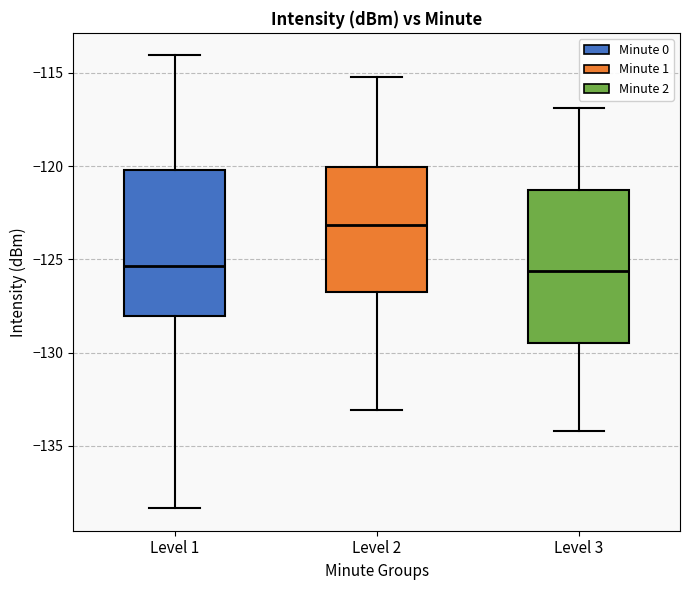

Which box has the highest median line?

Level 2